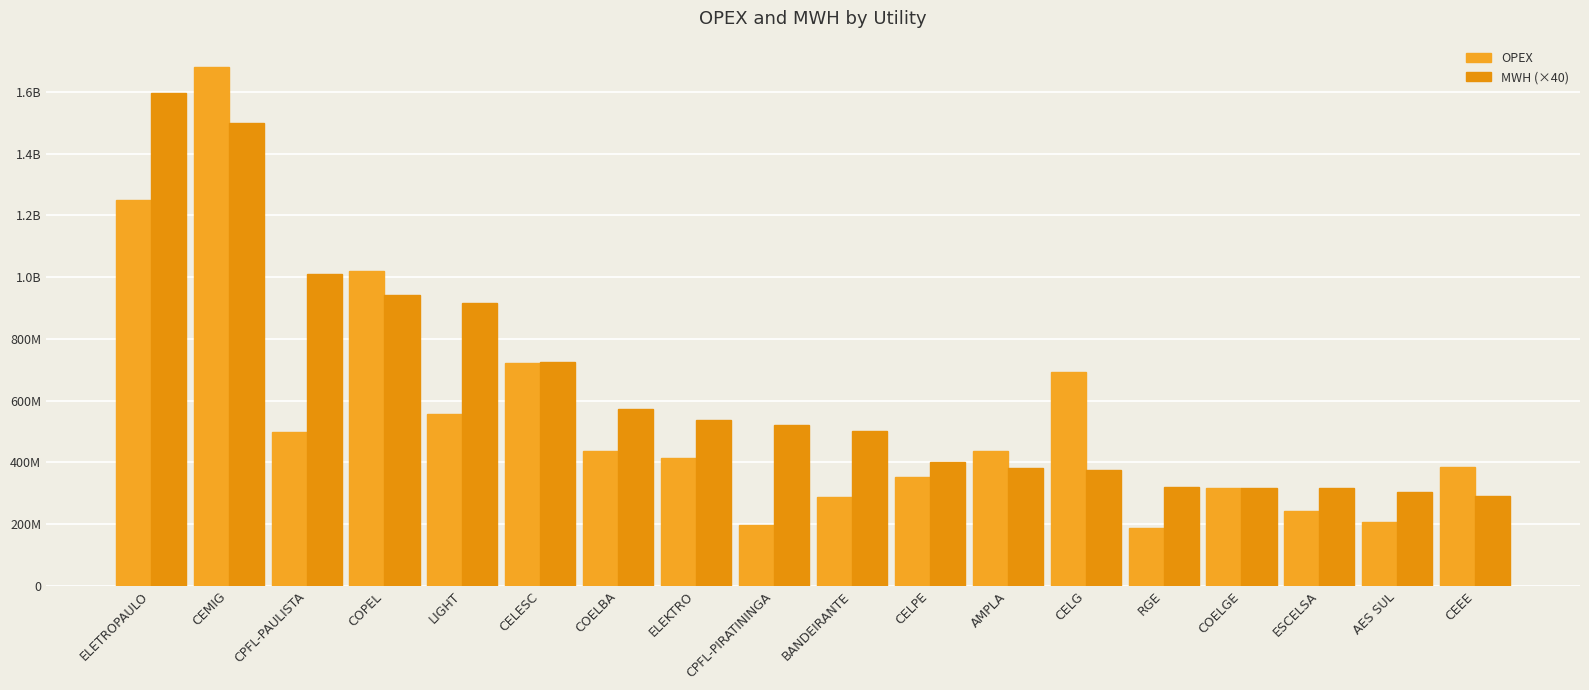

The MWH (×40) series shows 396734326 at AES SUL. True or false?

False